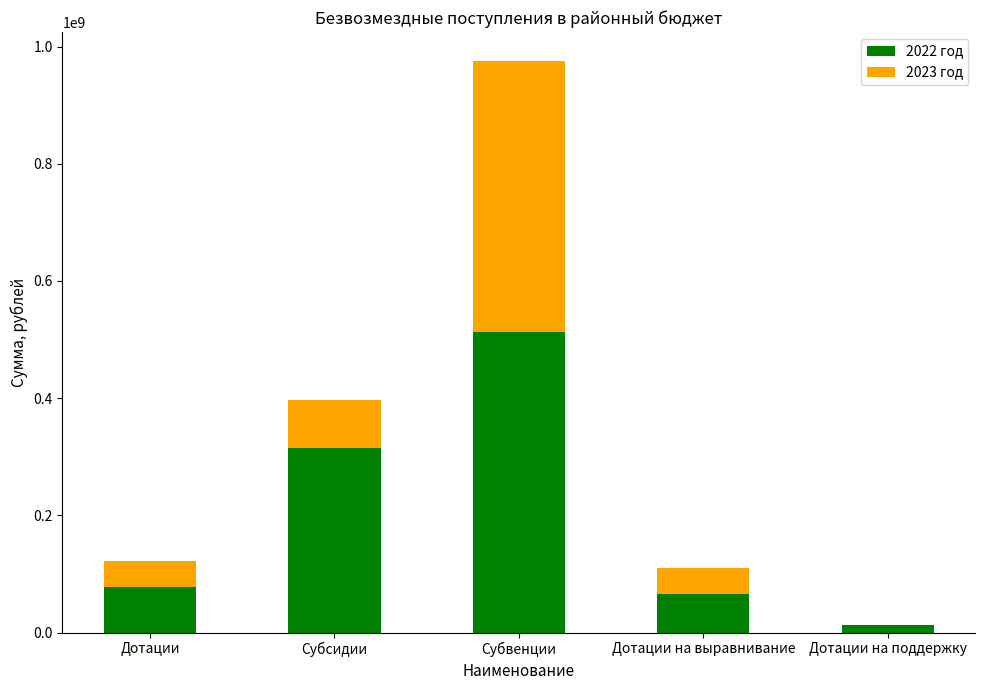

Does the chart contain stacked bars?

Yes